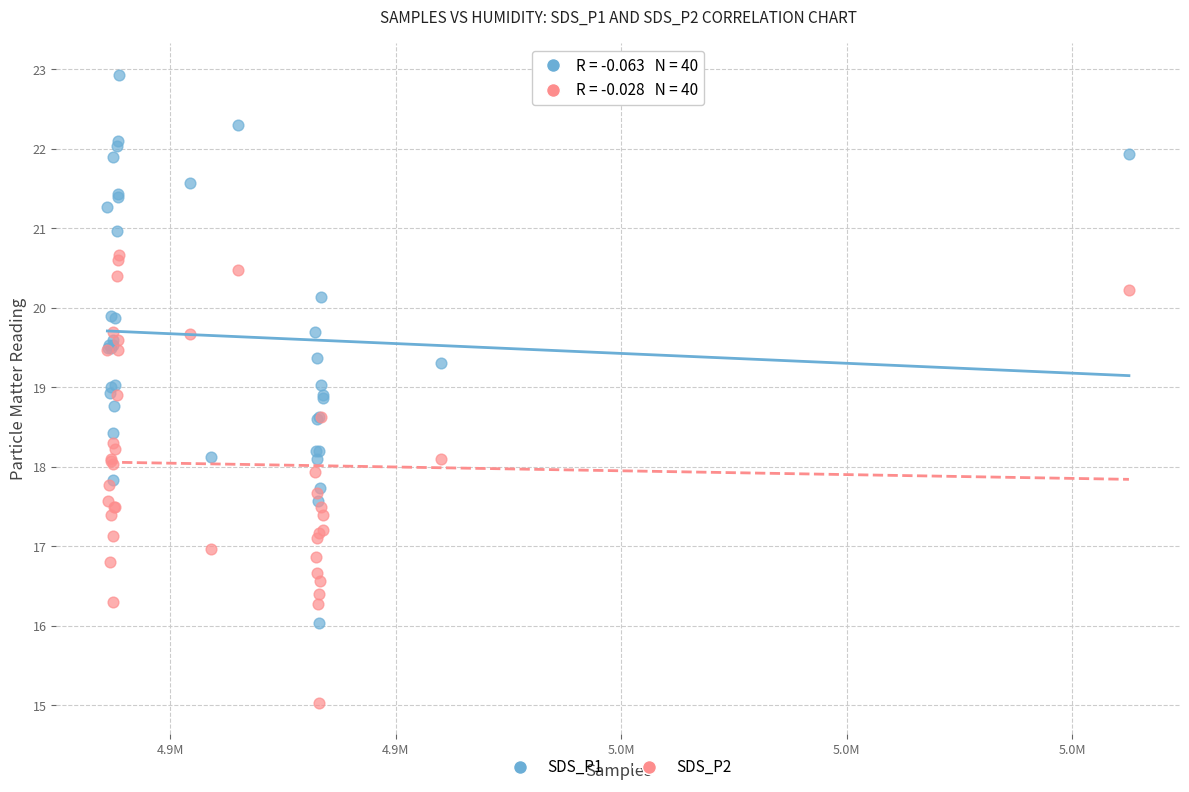

Which series reaches the minimum Y coordinate?

SDS_P2